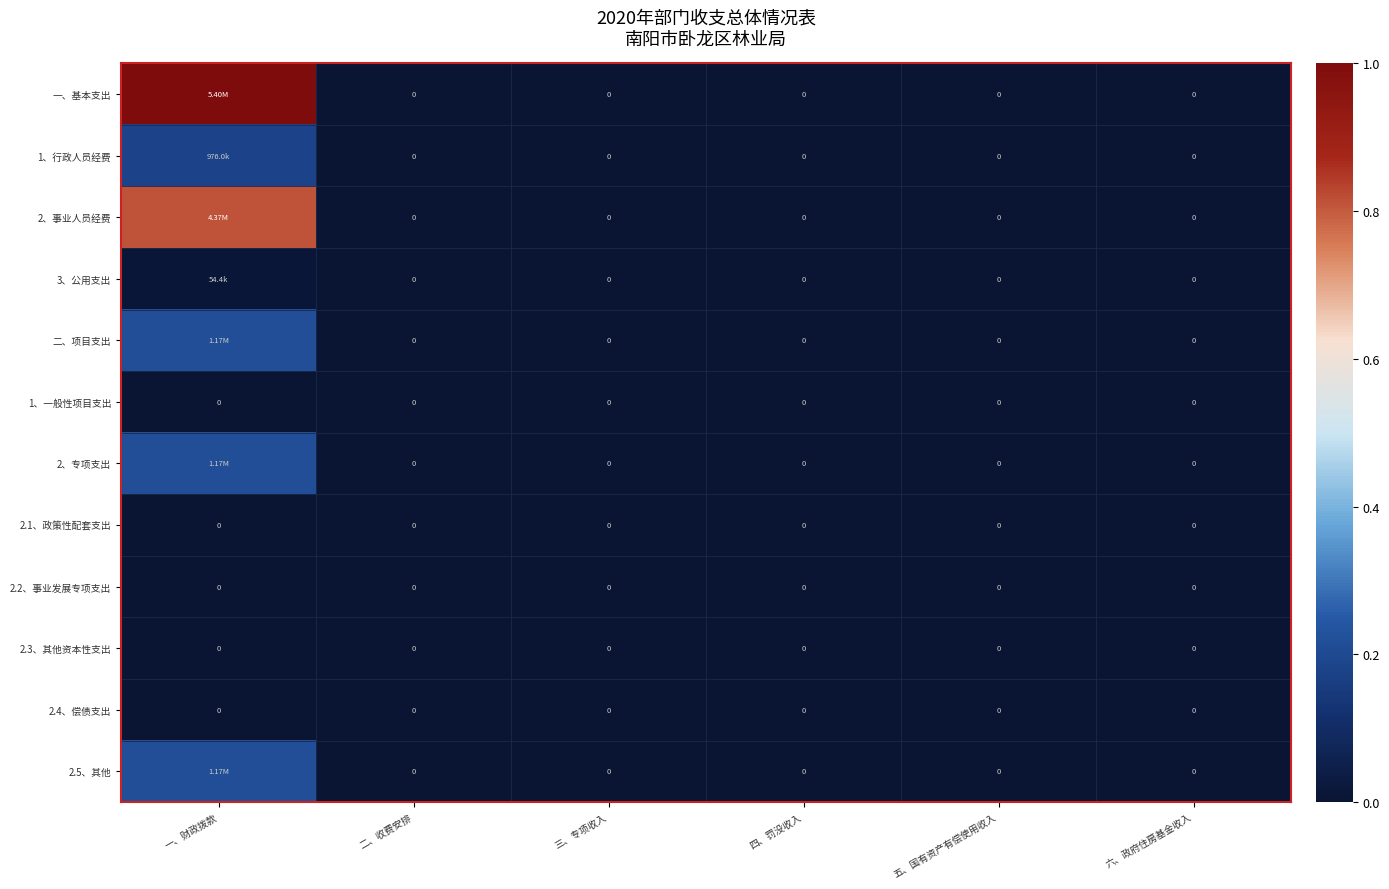

At which category is the sum across all series the highest?

一、财政拨款